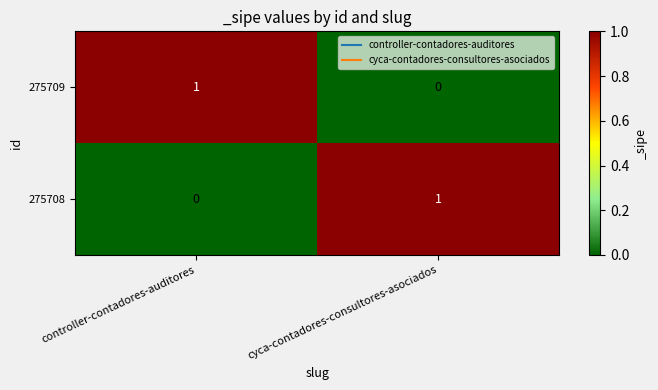

How many positive values does the 275709 series have?

1